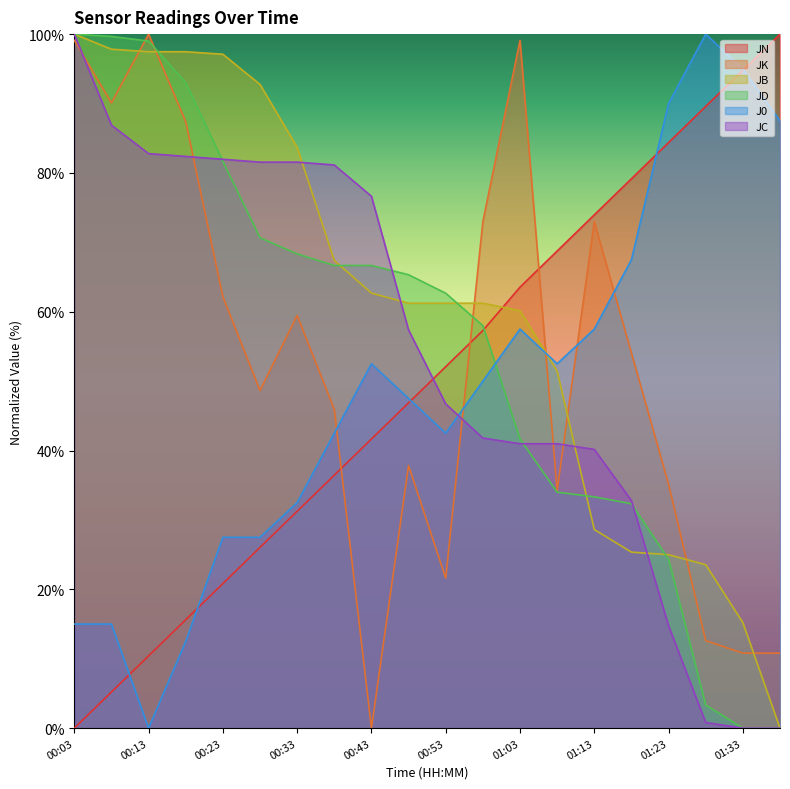

Count the number of data series in this chart.

6